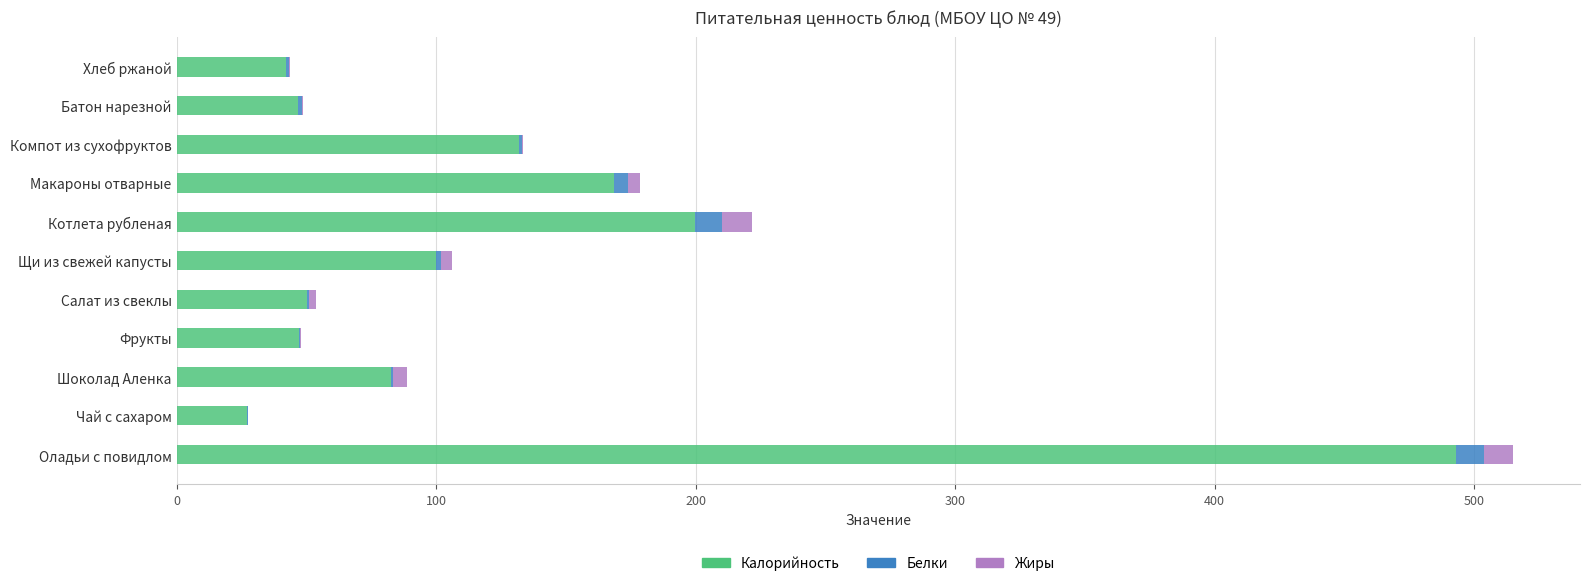

What is the sum of all Калорийность values?

1388.8